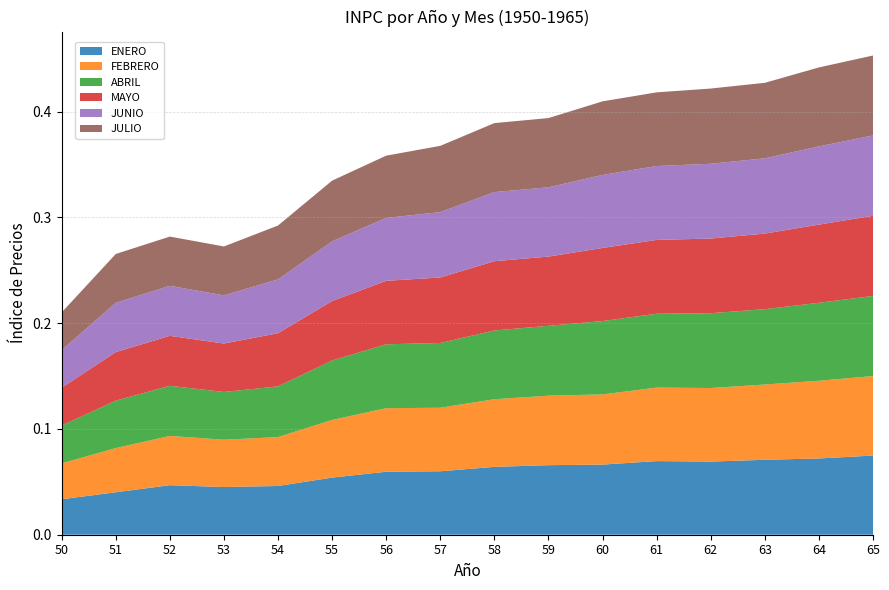

Reading left to right, extract all data points from this chart.

ENERO: 50=0.0	51=0.0	52=0.0	53=0.0	54=0.0	55=0.1	56=0.1	57=0.1	58=0.1	59=0.1	60=0.1	61=0.1	62=0.1	63=0.1	64=0.1	65=0.1
FEBRERO: 50=0.0	51=0.0	52=0.0	53=0.0	54=0.0	55=0.1	56=0.1	57=0.1	58=0.1	59=0.1	60=0.1	61=0.1	62=0.1	63=0.1	64=0.1	65=0.1
ABRIL: 50=0.0	51=0.0	52=0.0	53=0.0	54=0.0	55=0.1	56=0.1	57=0.1	58=0.1	59=0.1	60=0.1	61=0.1	62=0.1	63=0.1	64=0.1	65=0.1
MAYO: 50=0.0	51=0.0	52=0.0	53=0.0	54=0.1	55=0.1	56=0.1	57=0.1	58=0.1	59=0.1	60=0.1	61=0.1	62=0.1	63=0.1	64=0.1	65=0.1
JUNIO: 50=0.0	51=0.0	52=0.0	53=0.0	54=0.1	55=0.1	56=0.1	57=0.1	58=0.1	59=0.1	60=0.1	61=0.1	62=0.1	63=0.1	64=0.1	65=0.1
JULIO: 50=0.0	51=0.0	52=0.0	53=0.0	54=0.1	55=0.1	56=0.1	57=0.1	58=0.1	59=0.1	60=0.1	61=0.1	62=0.1	63=0.1	64=0.1	65=0.1